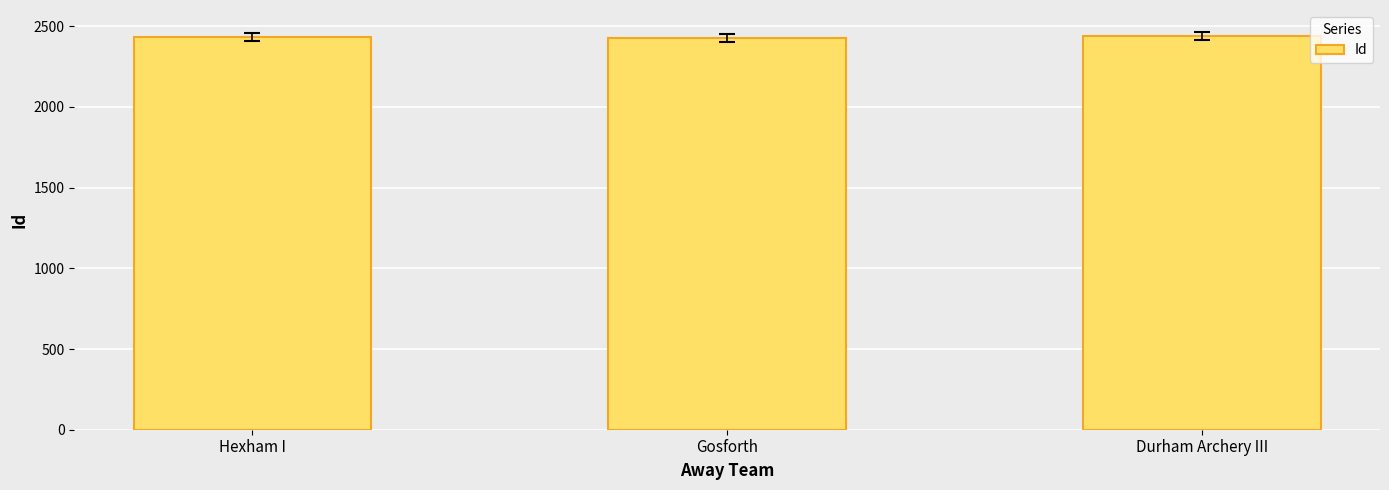

How many bars are there in total?

3